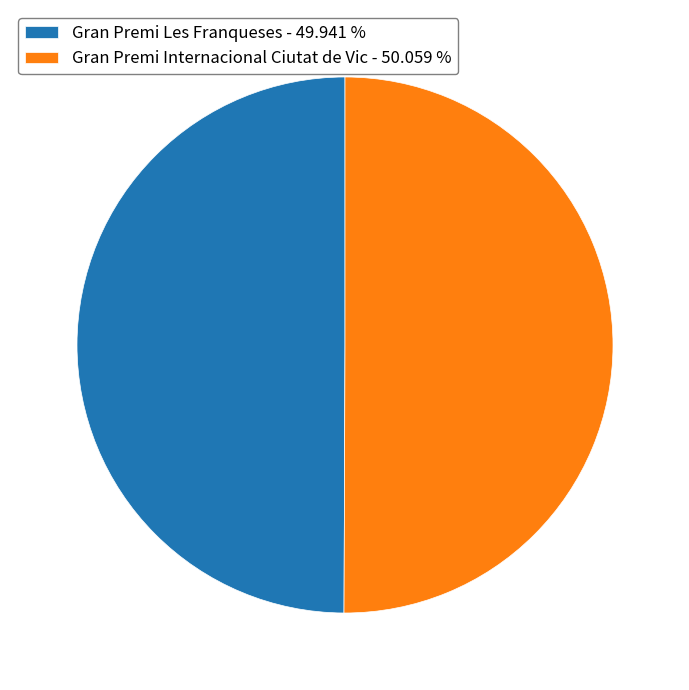

Is the sum of Gran Premi Internacional Ciutat de Vic - 50.059 % and Gran Premi Les Franqueses - 49.941 % greater than half?

Yes